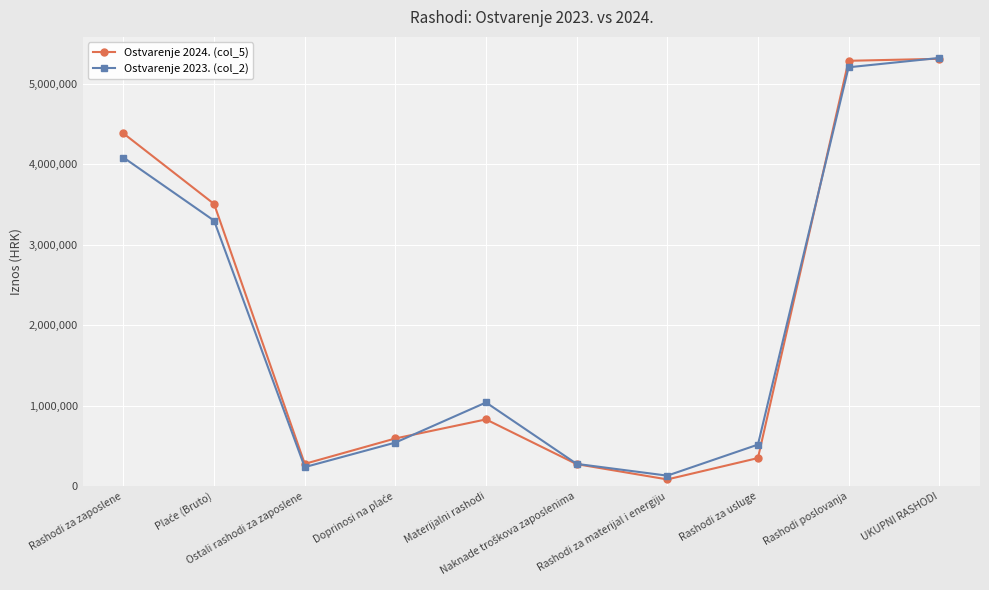

What is the value of the Ostvarenje 2024. (col_5) point at the 2nd from the left?

3506921.3